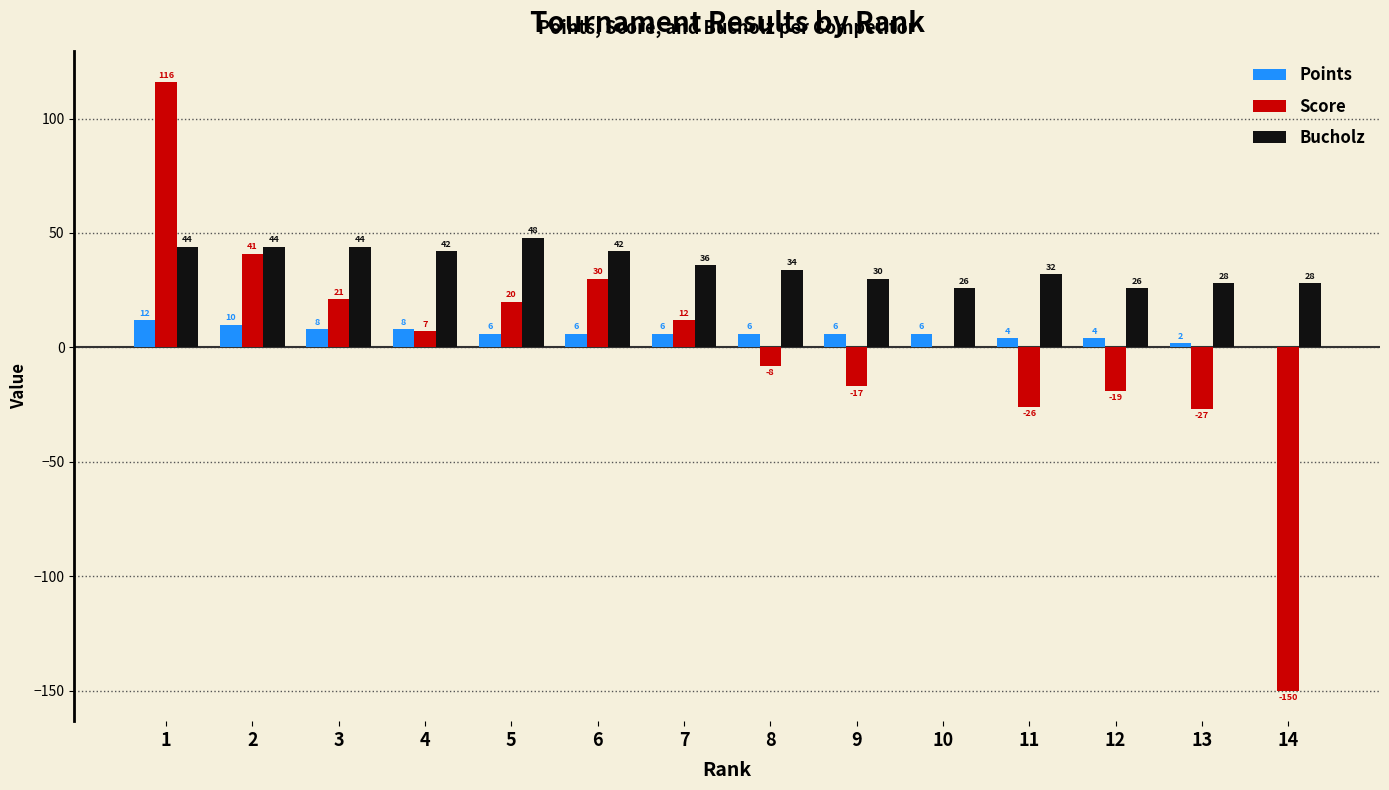

True or false: Score has a value of -8 at 8.

True